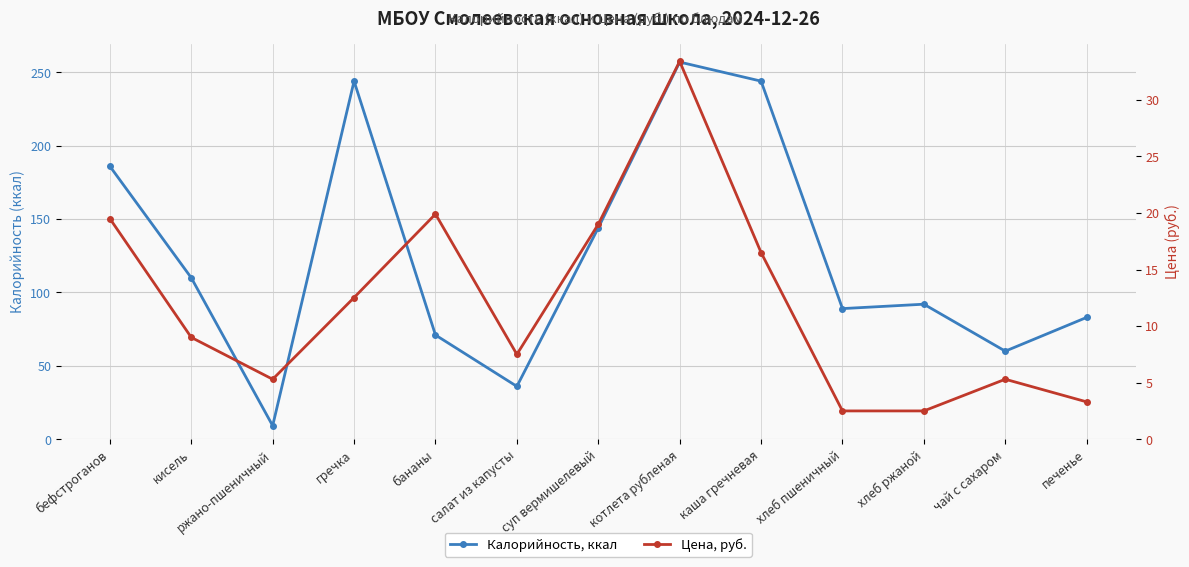

How many interior local valleys does the Калорийность, ккал series have?

4